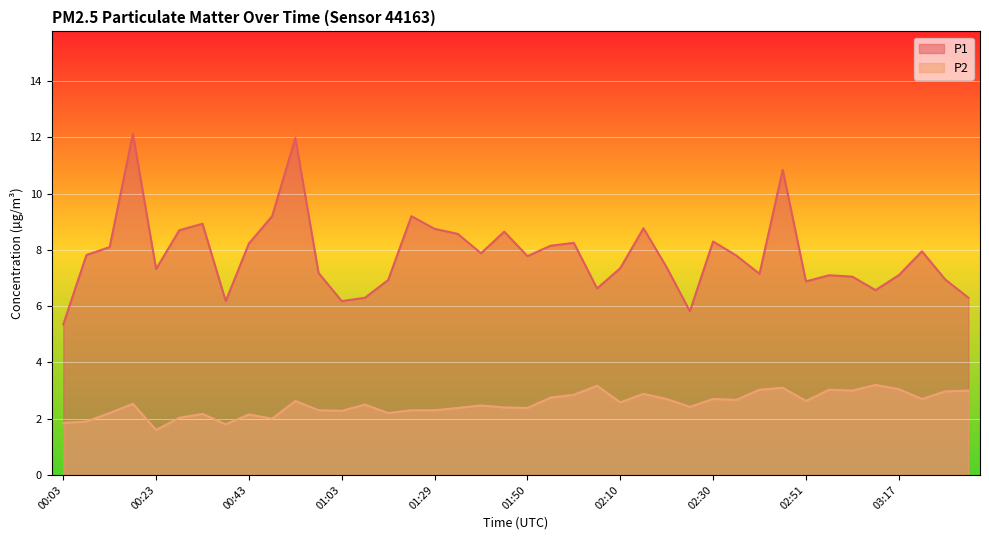

At which label does P1 first exceed 7?

00:08